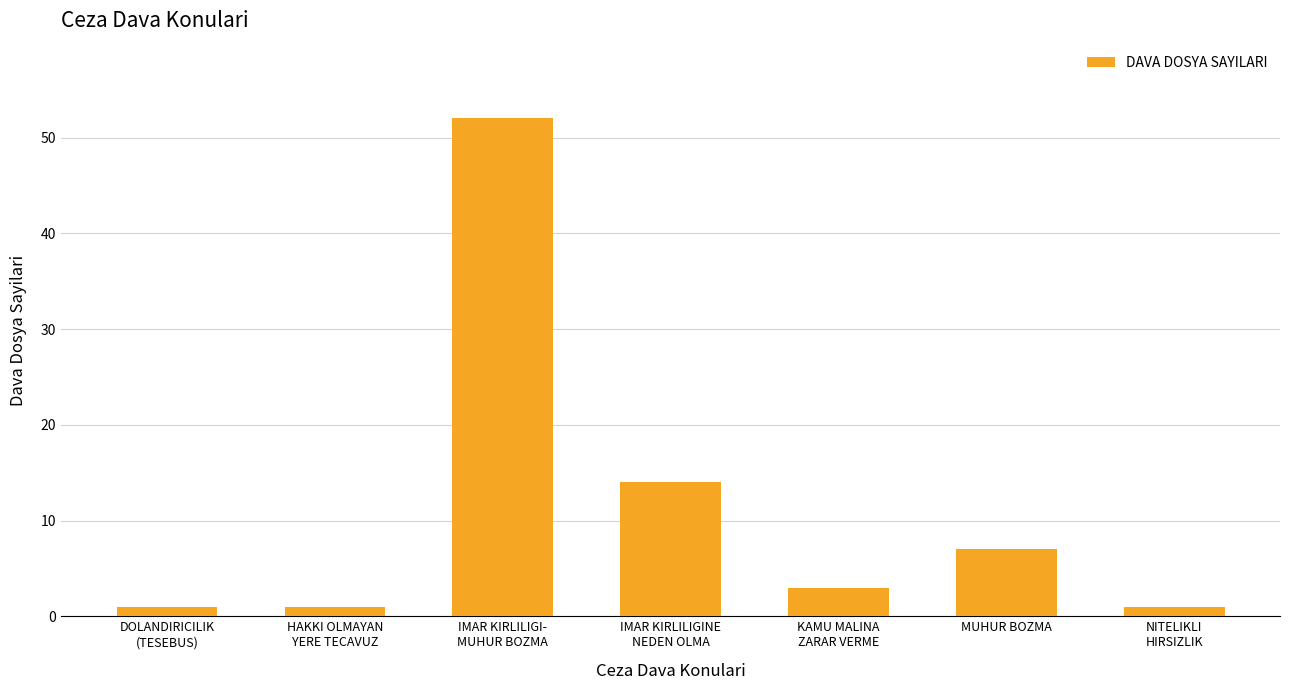

What is the greatest value displayed?

52